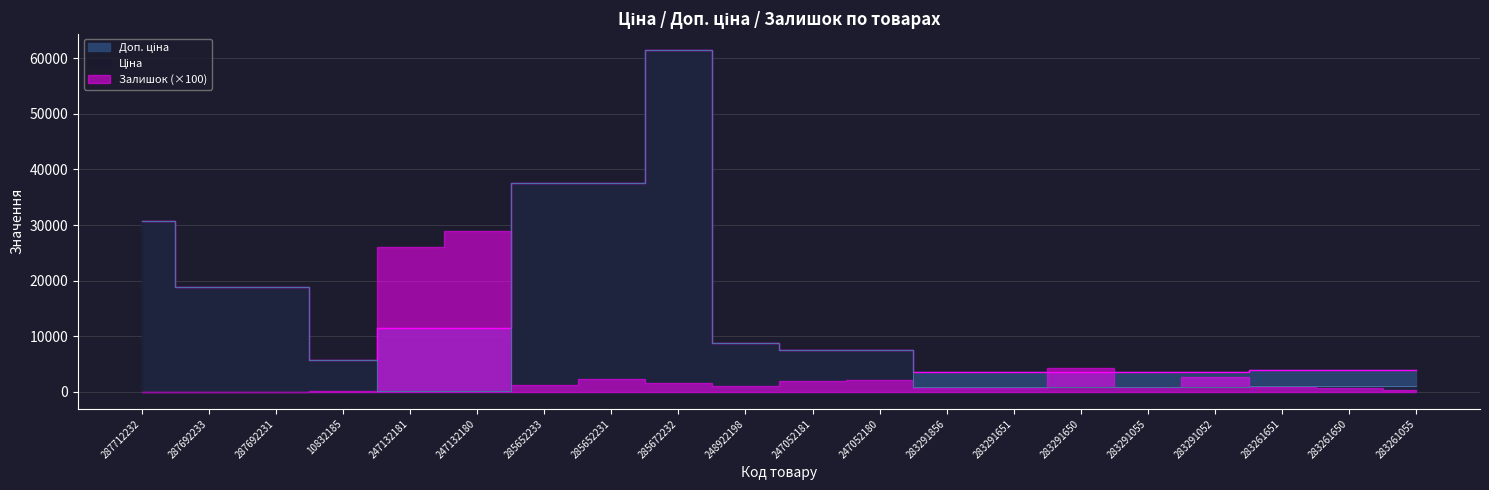

What is the average value of the Ціна series?

12112.7